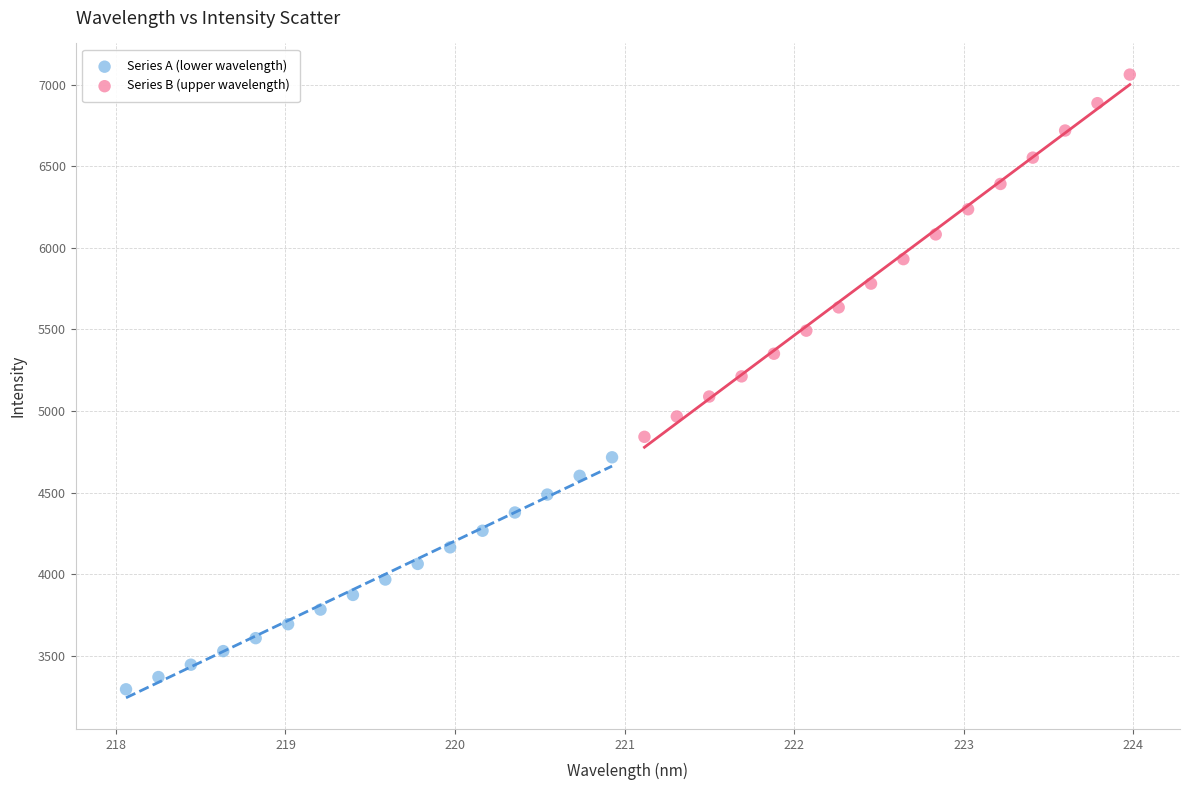

Which series has the widest spread of Y values?

Series B (upper wavelength)